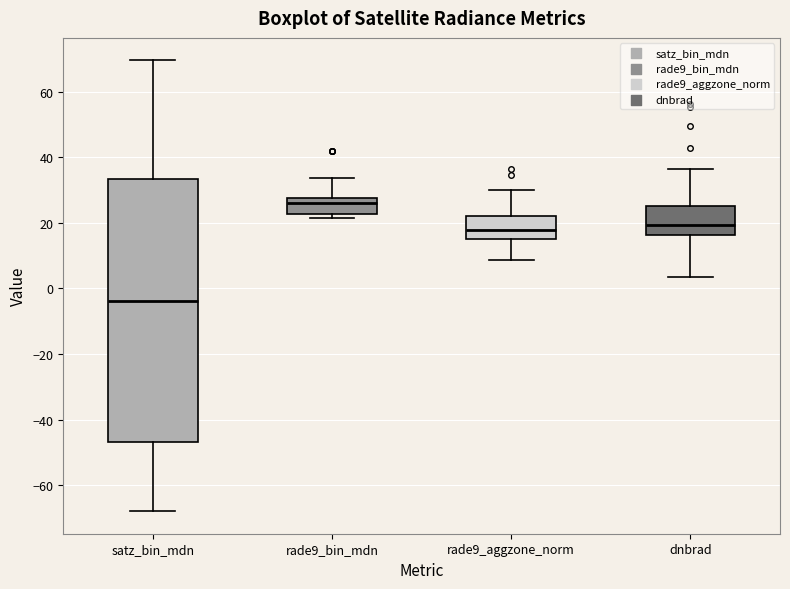

Where is the upper edge of the box for dnbrad on the y-axis? The values are not printed on the chart, so give them approximately, as read against the axis.

26